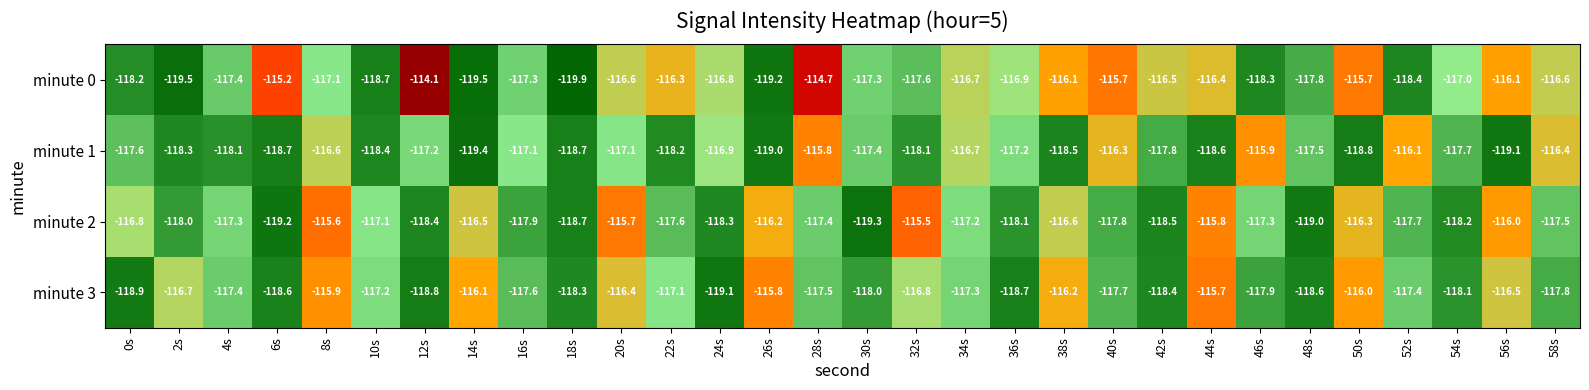

List the series in order of their peak value, highest first.

minute 0, minute 2, minute 3, minute 1